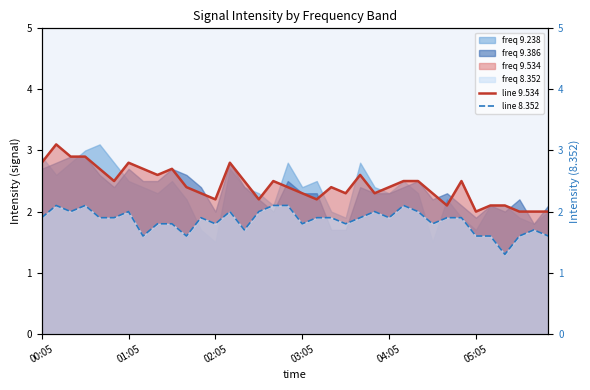

What is the minimum value for line 9.534?

2.0